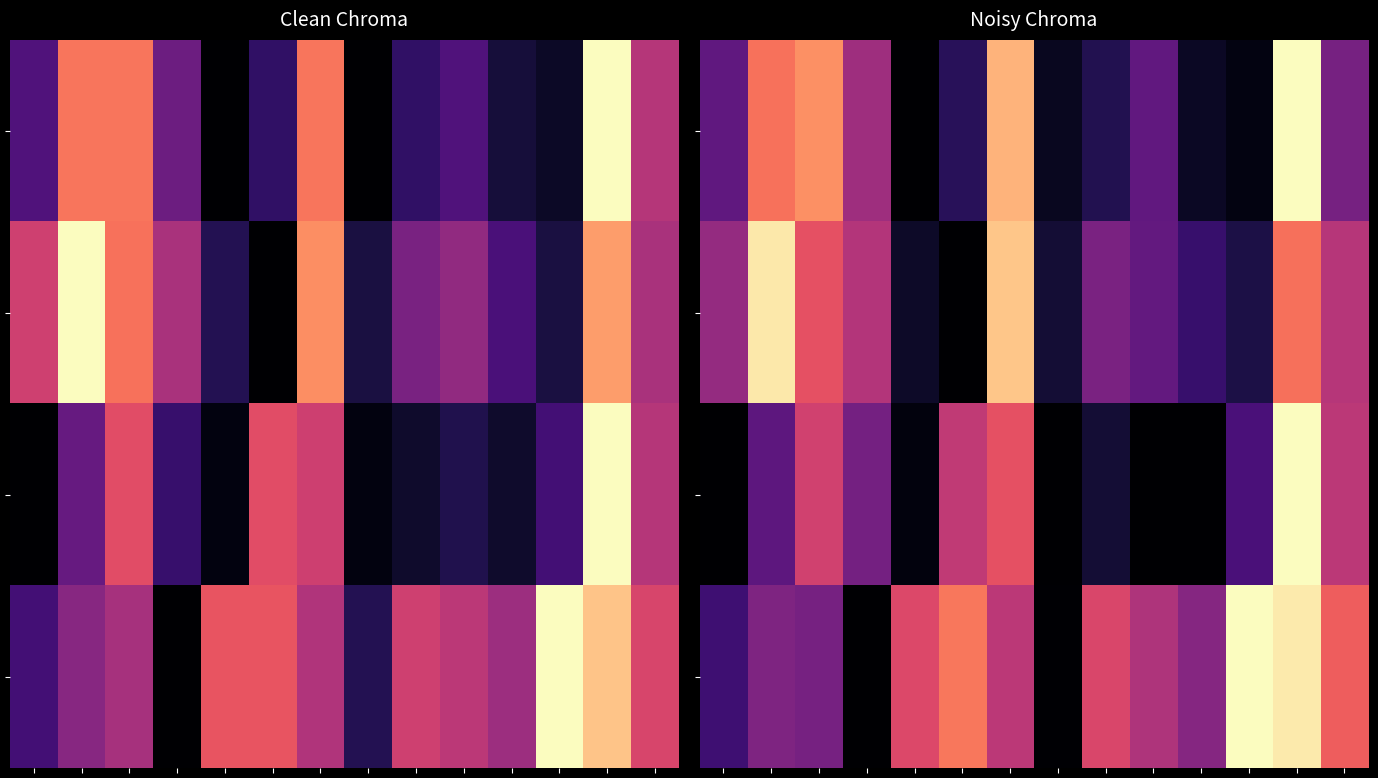

Which label corresponds to the largest value in the chart?

12